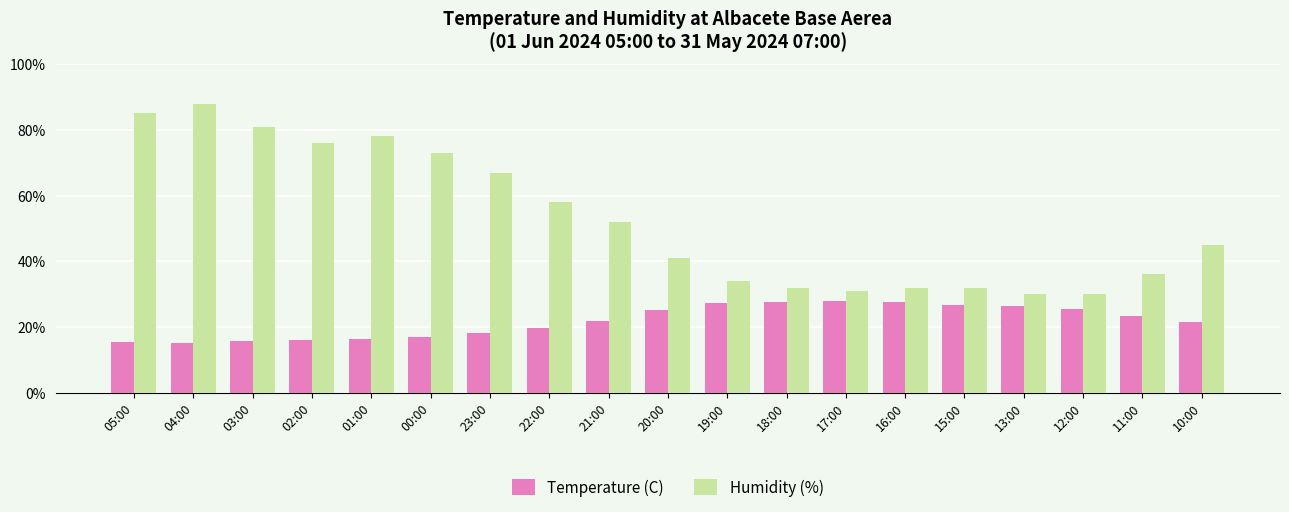

Which series has the largest range (max minus min)?

Humidity (%)